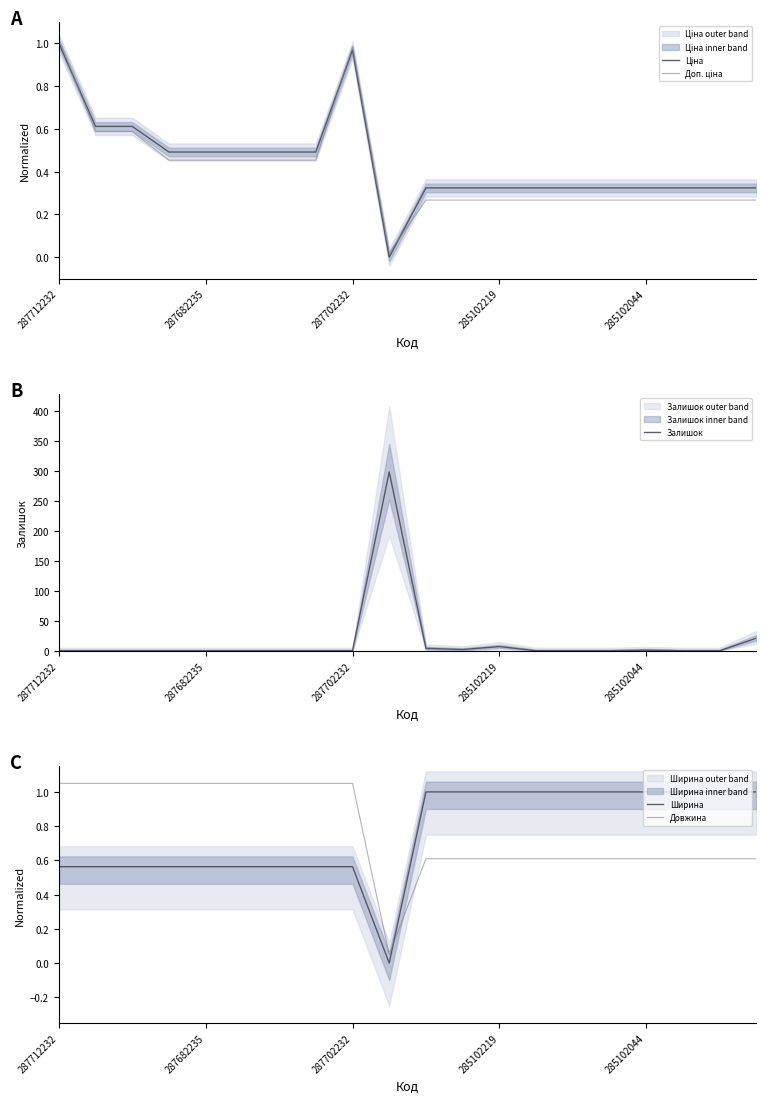

What is the total value across all series at 7?

2.6